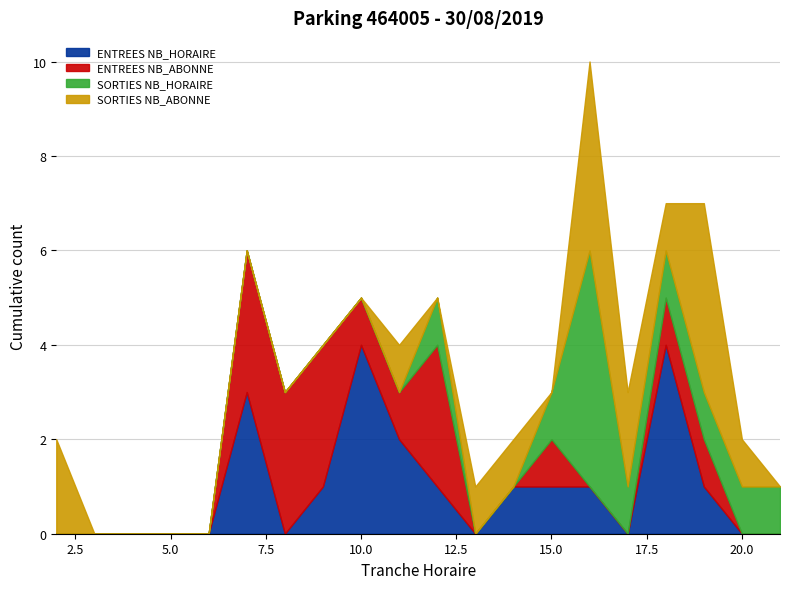

At how many categories does at least one series exceed 0?

16